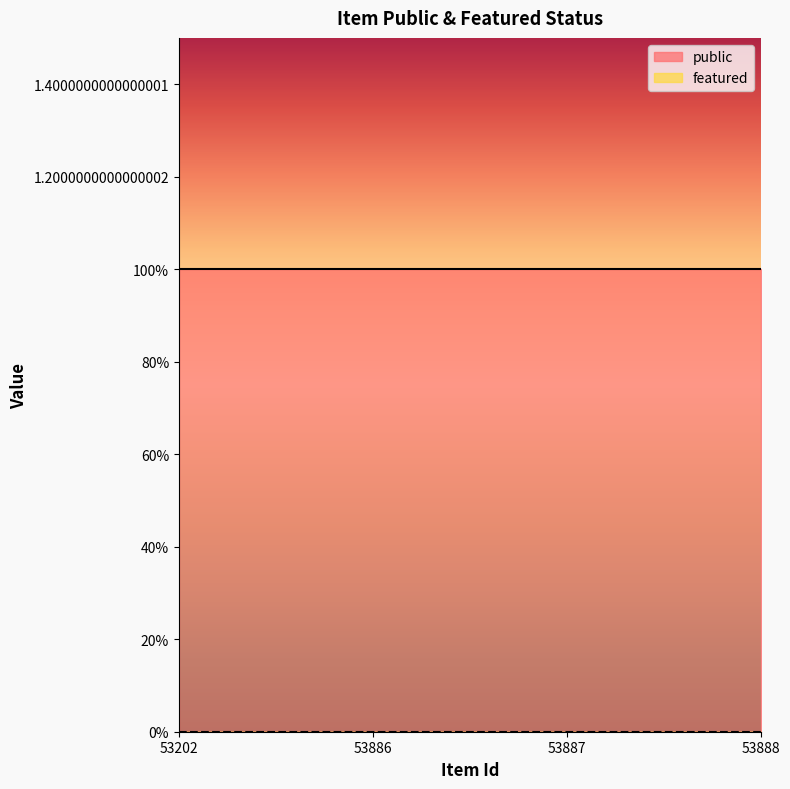

Reading right to left, what are all the values shown in this chart?

public: 53888=1	53887=1	53886=1	53202=1
featured: 53888=0	53887=0	53886=0	53202=0